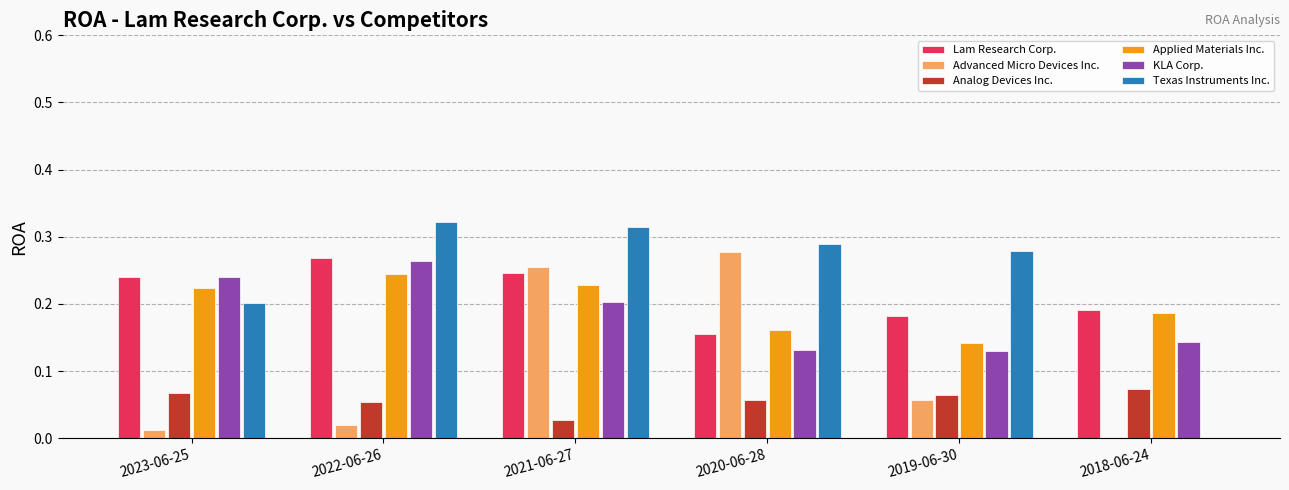

Which series has the largest range (max minus min)?

Texas Instruments Inc.